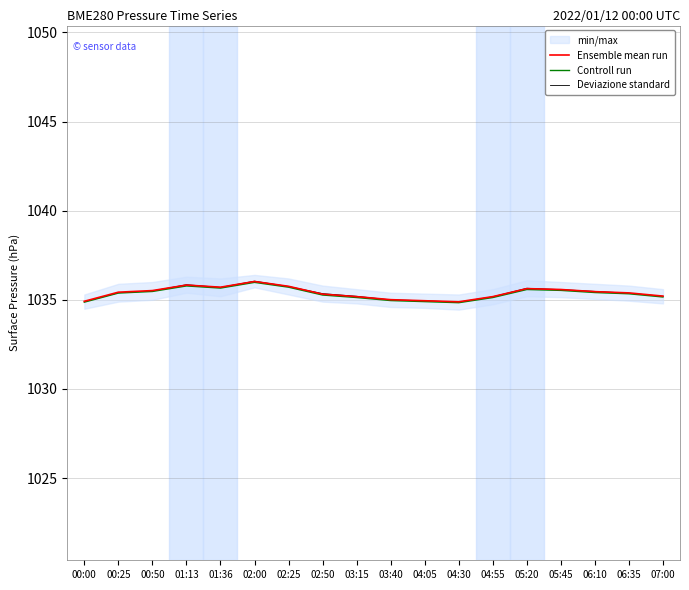

At how many categories does at least one series exceed 1035?

15